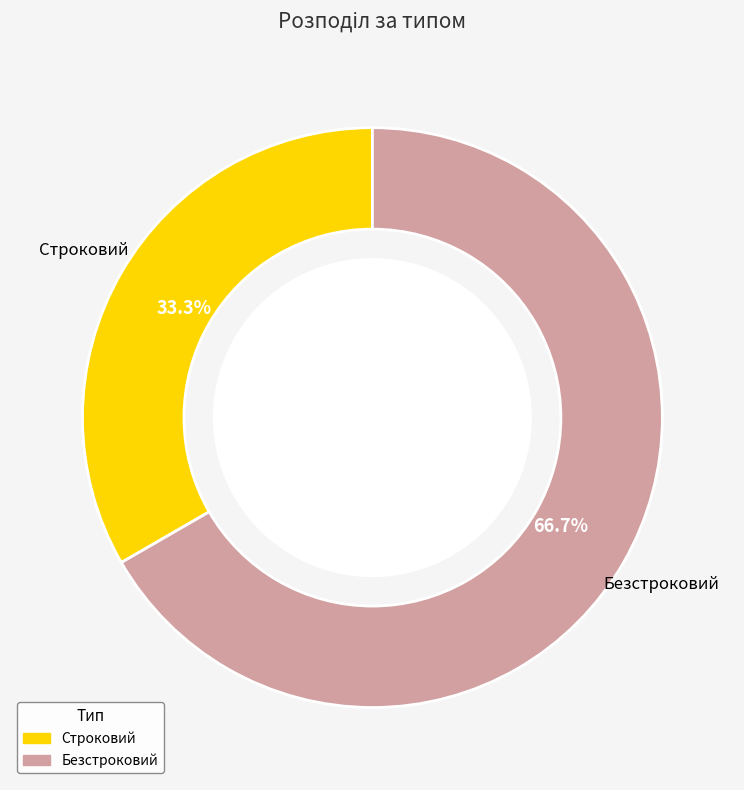

Approximately how many times larger is the value at Безстроковий compared to Строковий?

2.0